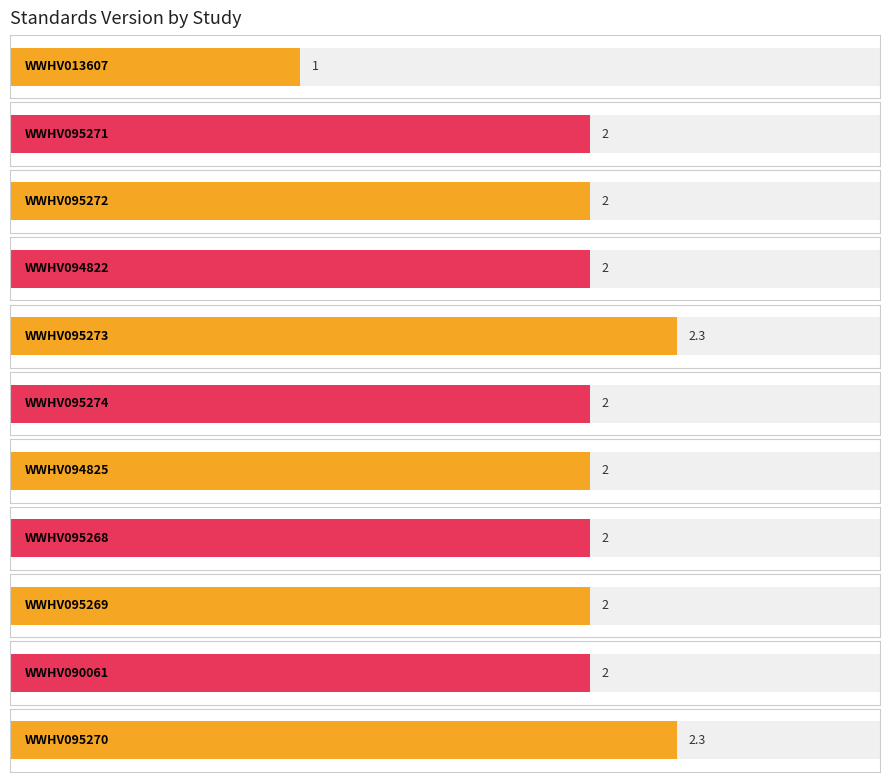

What is the change in value from WWHV013607 to WWHV095271?

+1.0